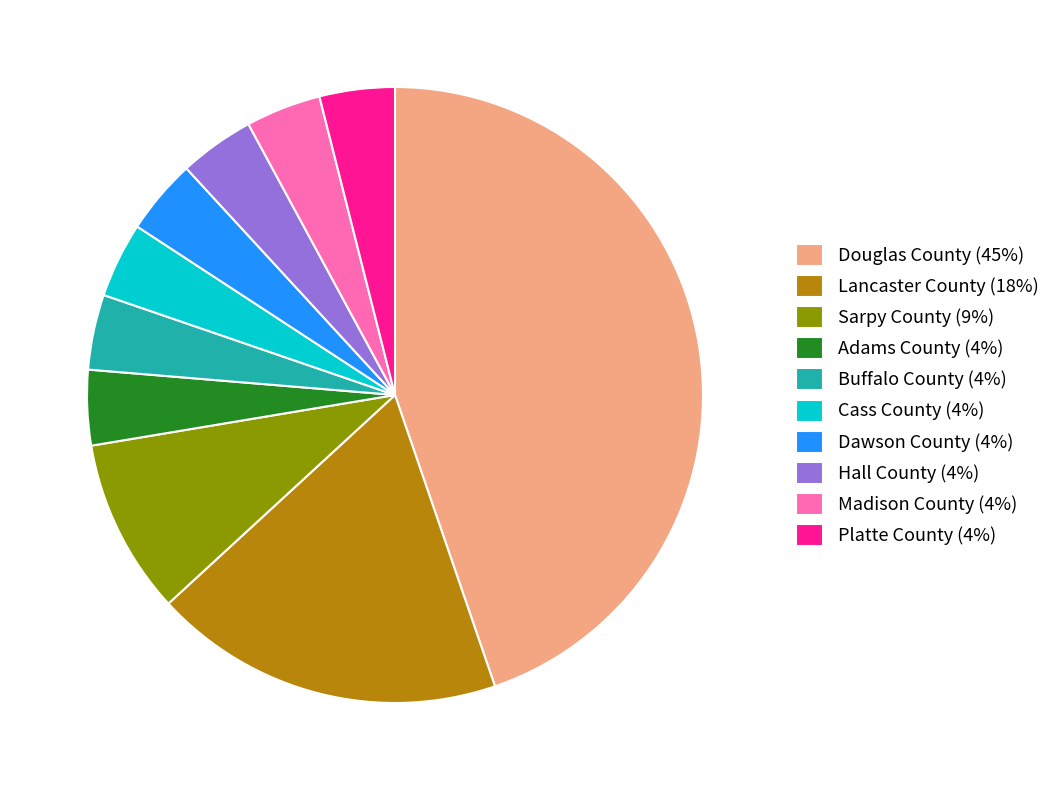

Is it true that Madison County is 4% of the pie?

True